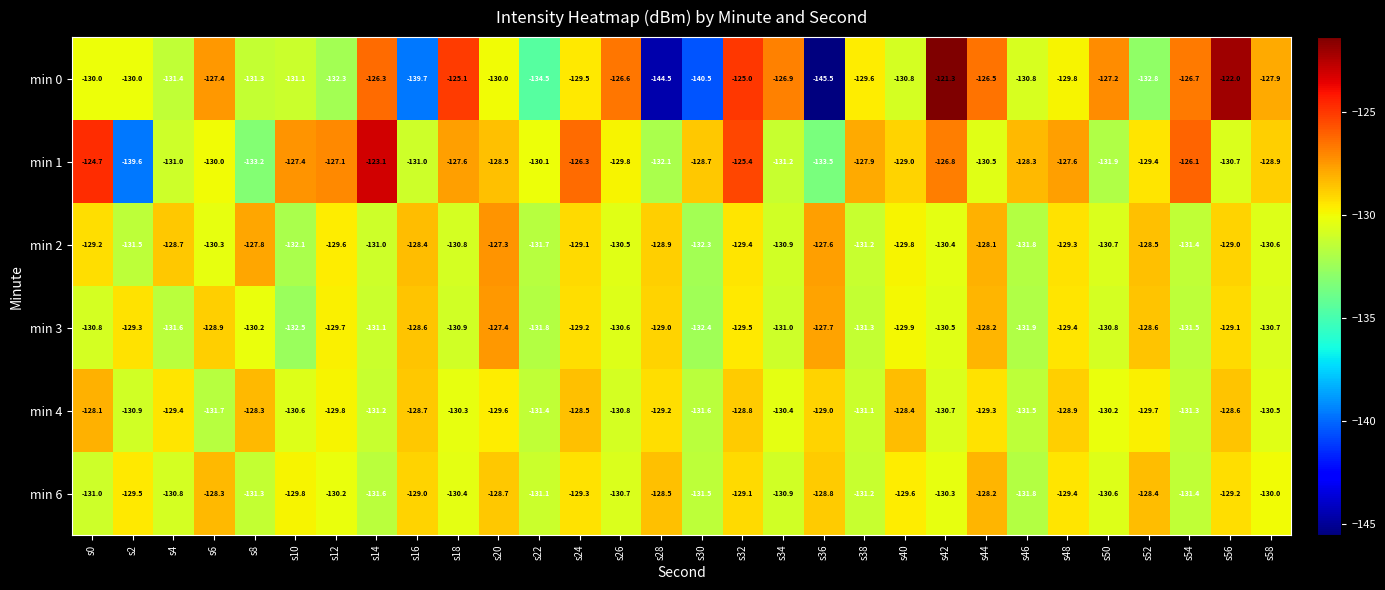

What is the average value of the min 6 series?

-130.0